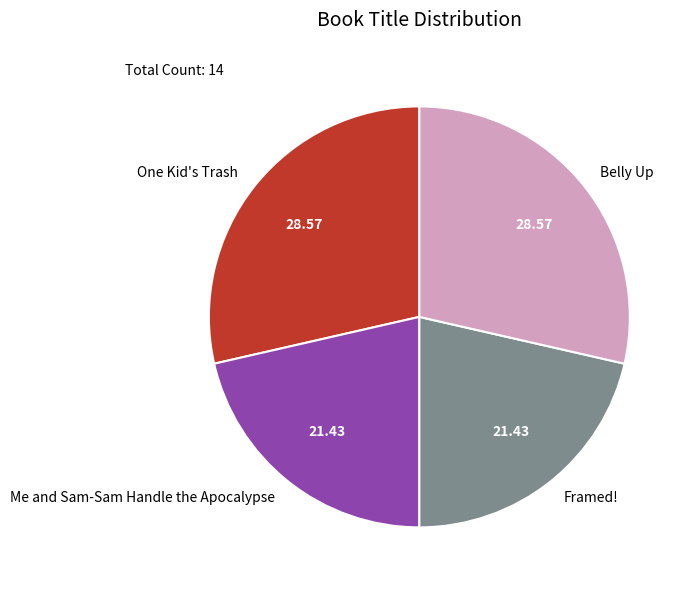

What is the ratio of the value at Framed! to the value at One Kid's Trash?

0.8